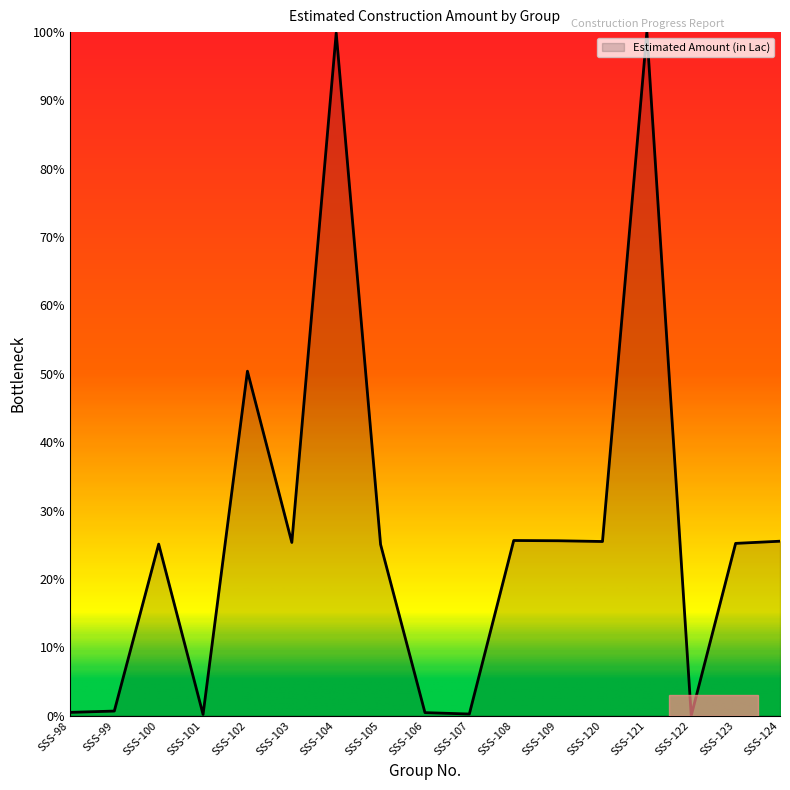

What is the maximum value shown in the chart?

100.0